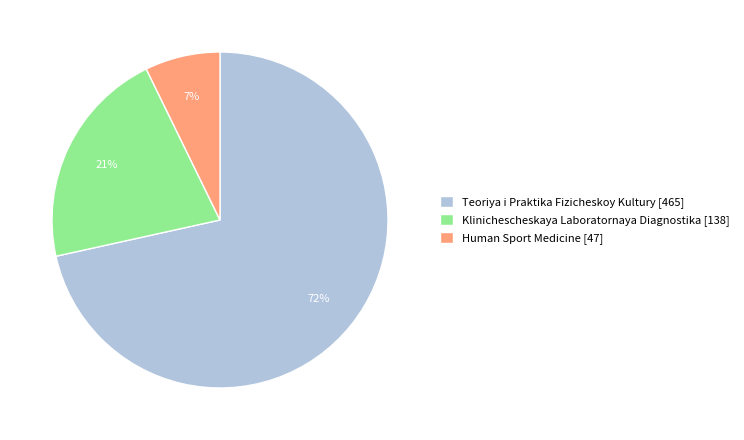

Is there any slice that represents more than half of the pie?

Yes